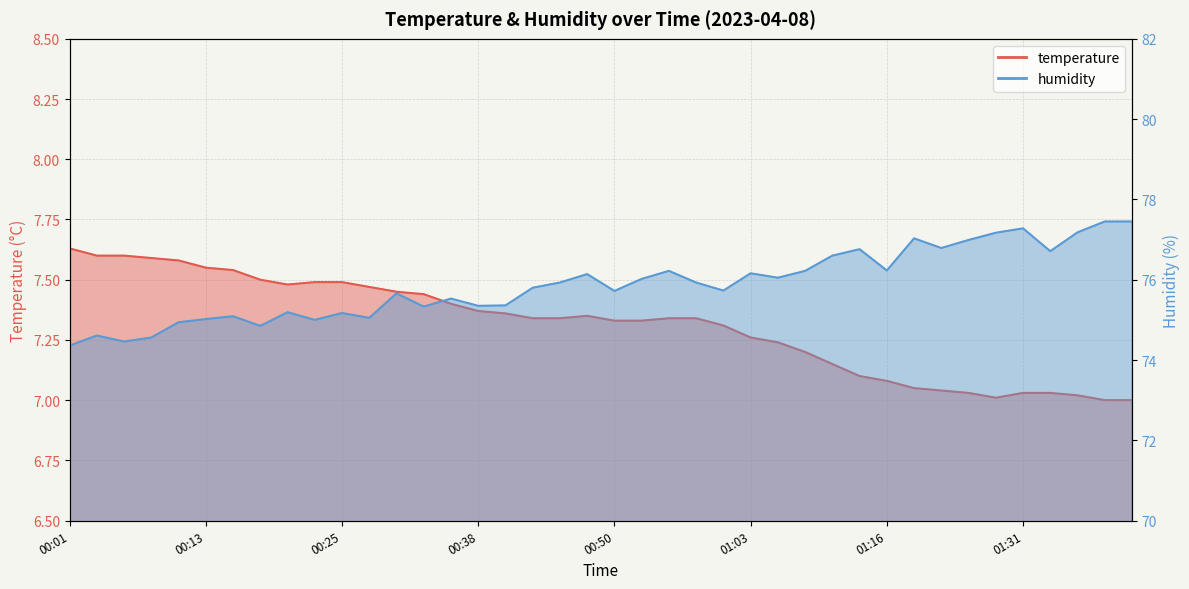

True or false: humidity and temperature intersect in this chart.

False